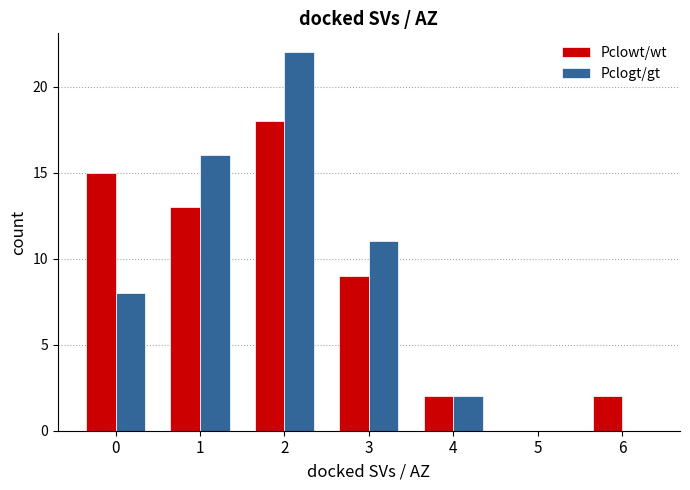

What is the spread (max minus min) of values at 1?

3